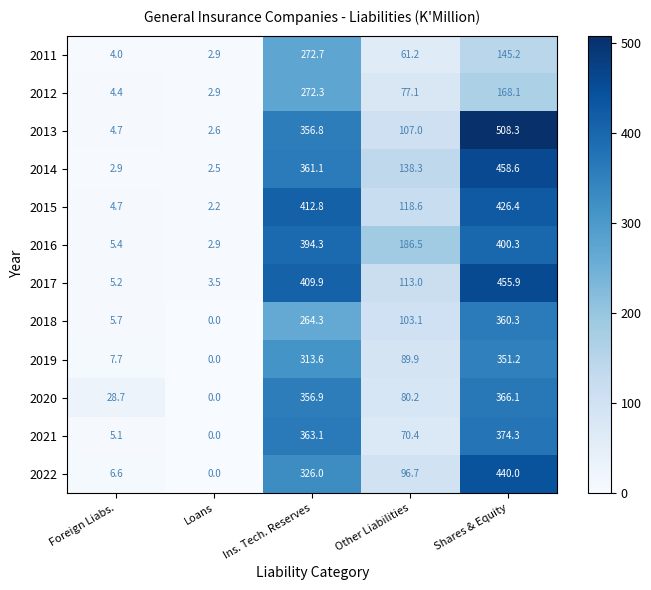

Which series has the widest spread of values?

2013